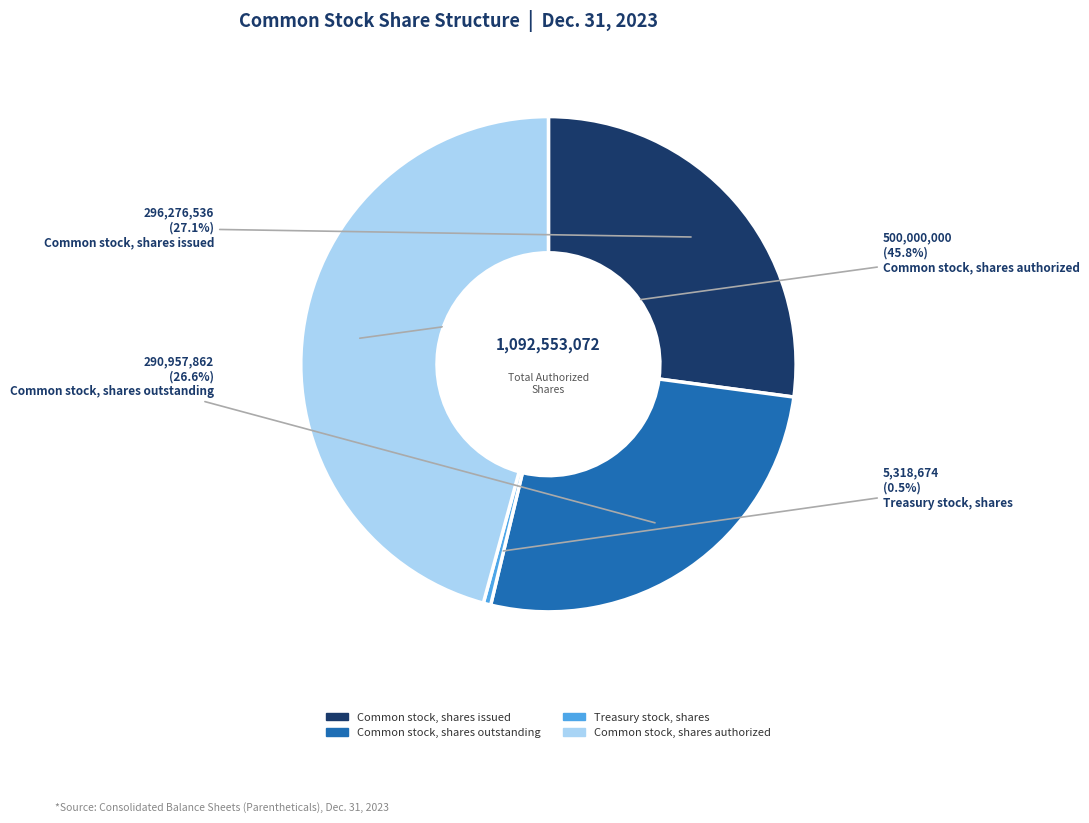

What percentage is the Common stock, shares authorized slice, to the nearest percent?

46%